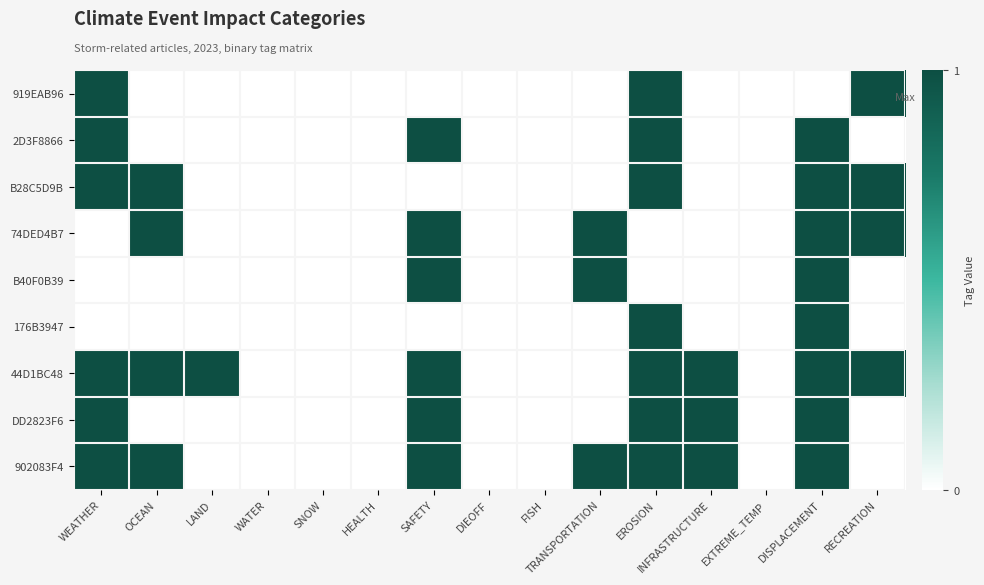

Reading left to right, transcribe all the data shown in this chart.

919EAB96: WEATHER=1	OCEAN=0	LAND=0	WATER=0	SNOW=0	HEALTH=0	SAFETY=0	DIEOFF=0	FISH=0	TRANSPORTATION=0	EROSION=1	INFRASTRUCTURE=0	EXTREME_TEMP=0	DISPLACEMENT=0	RECREATION=1
2D3F8866: WEATHER=1	OCEAN=0	LAND=0	WATER=0	SNOW=0	HEALTH=0	SAFETY=1	DIEOFF=0	FISH=0	TRANSPORTATION=0	EROSION=1	INFRASTRUCTURE=0	EXTREME_TEMP=0	DISPLACEMENT=1	RECREATION=0
B28C5D9B: WEATHER=1	OCEAN=1	LAND=0	WATER=0	SNOW=0	HEALTH=0	SAFETY=0	DIEOFF=0	FISH=0	TRANSPORTATION=0	EROSION=1	INFRASTRUCTURE=0	EXTREME_TEMP=0	DISPLACEMENT=1	RECREATION=1
74DED4B7: WEATHER=0	OCEAN=1	LAND=0	WATER=0	SNOW=0	HEALTH=0	SAFETY=1	DIEOFF=0	FISH=0	TRANSPORTATION=1	EROSION=0	INFRASTRUCTURE=0	EXTREME_TEMP=0	DISPLACEMENT=1	RECREATION=1
B40F0B39: WEATHER=0	OCEAN=0	LAND=0	WATER=0	SNOW=0	HEALTH=0	SAFETY=1	DIEOFF=0	FISH=0	TRANSPORTATION=1	EROSION=0	INFRASTRUCTURE=0	EXTREME_TEMP=0	DISPLACEMENT=1	RECREATION=0
176B3947: WEATHER=0	OCEAN=0	LAND=0	WATER=0	SNOW=0	HEALTH=0	SAFETY=0	DIEOFF=0	FISH=0	TRANSPORTATION=0	EROSION=1	INFRASTRUCTURE=0	EXTREME_TEMP=0	DISPLACEMENT=1	RECREATION=0
44D1BC48: WEATHER=1	OCEAN=1	LAND=1	WATER=0	SNOW=0	HEALTH=0	SAFETY=1	DIEOFF=0	FISH=0	TRANSPORTATION=0	EROSION=1	INFRASTRUCTURE=1	EXTREME_TEMP=0	DISPLACEMENT=1	RECREATION=1
DD2823F6: WEATHER=1	OCEAN=0	LAND=0	WATER=0	SNOW=0	HEALTH=0	SAFETY=1	DIEOFF=0	FISH=0	TRANSPORTATION=0	EROSION=1	INFRASTRUCTURE=1	EXTREME_TEMP=0	DISPLACEMENT=1	RECREATION=0
902083F4: WEATHER=1	OCEAN=1	LAND=0	WATER=0	SNOW=0	HEALTH=0	SAFETY=1	DIEOFF=0	FISH=0	TRANSPORTATION=1	EROSION=1	INFRASTRUCTURE=1	EXTREME_TEMP=0	DISPLACEMENT=1	RECREATION=0